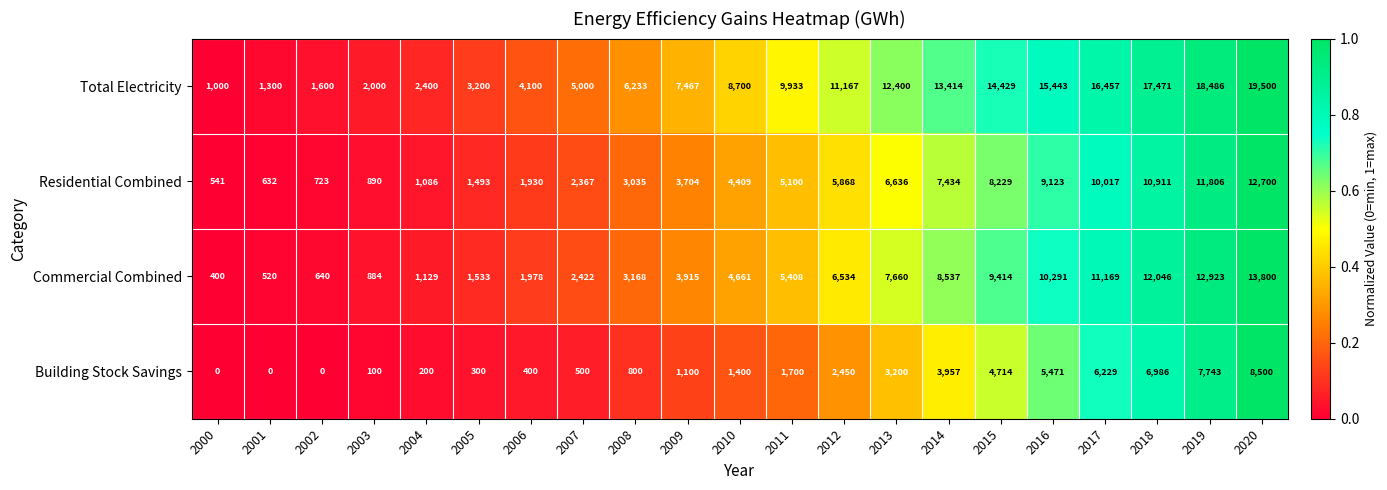

List the series in order of their peak value, lowest first.

Building Stock Savings, Residential Combined, Commercial Combined, Total Electricity